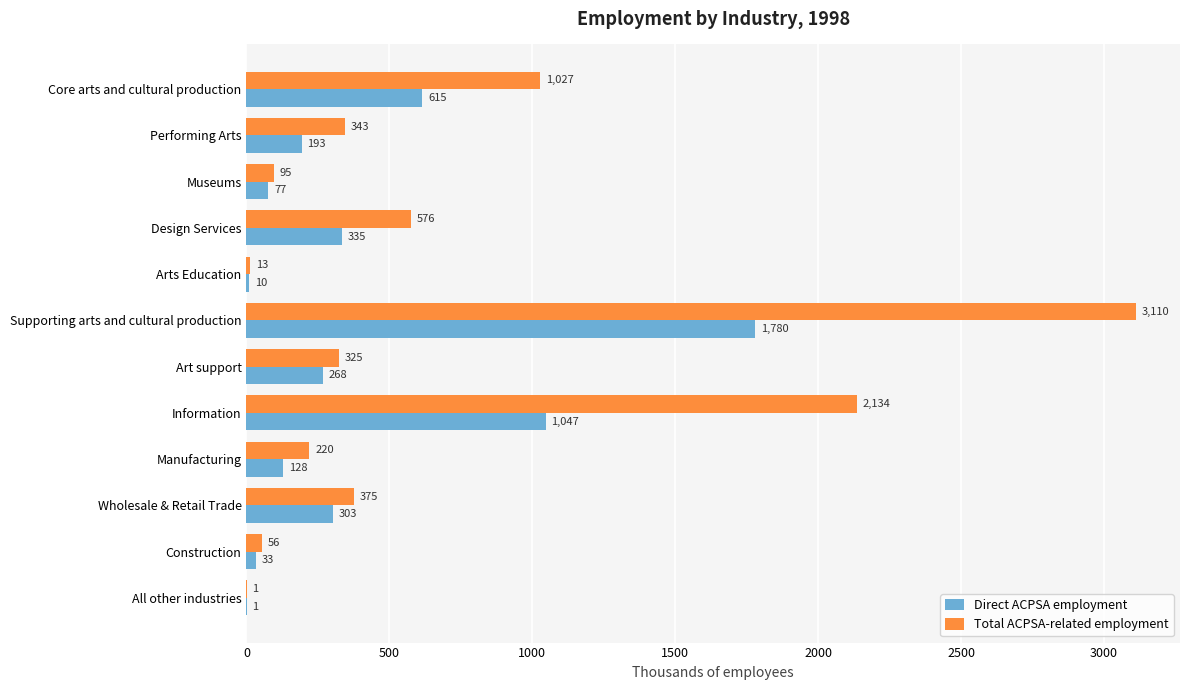

Which series has the largest total across all categories?

Total ACPSA-related employment